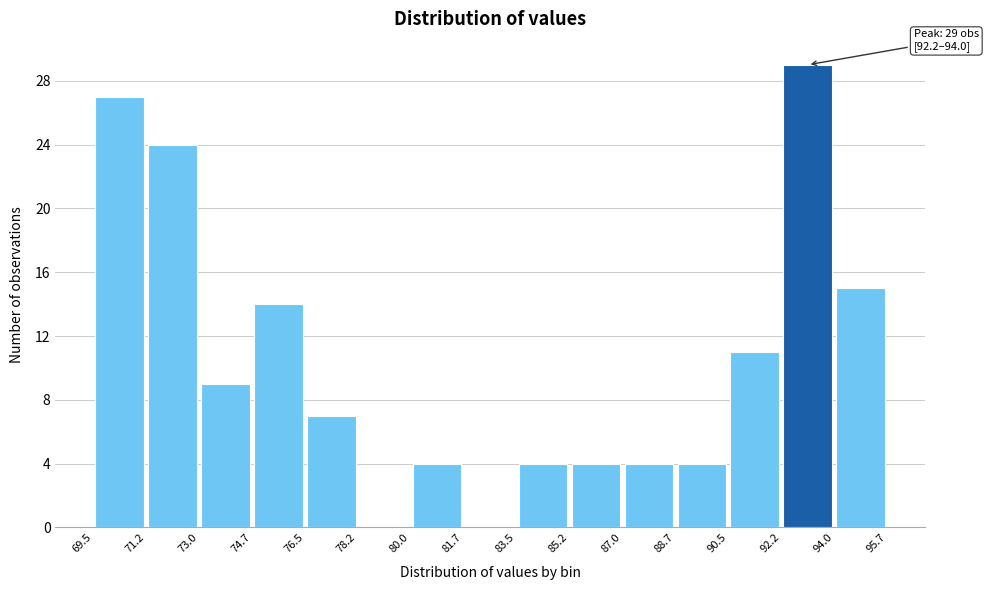

Over which range of the x-axis is the bar tallest?

92.2 to 94.0